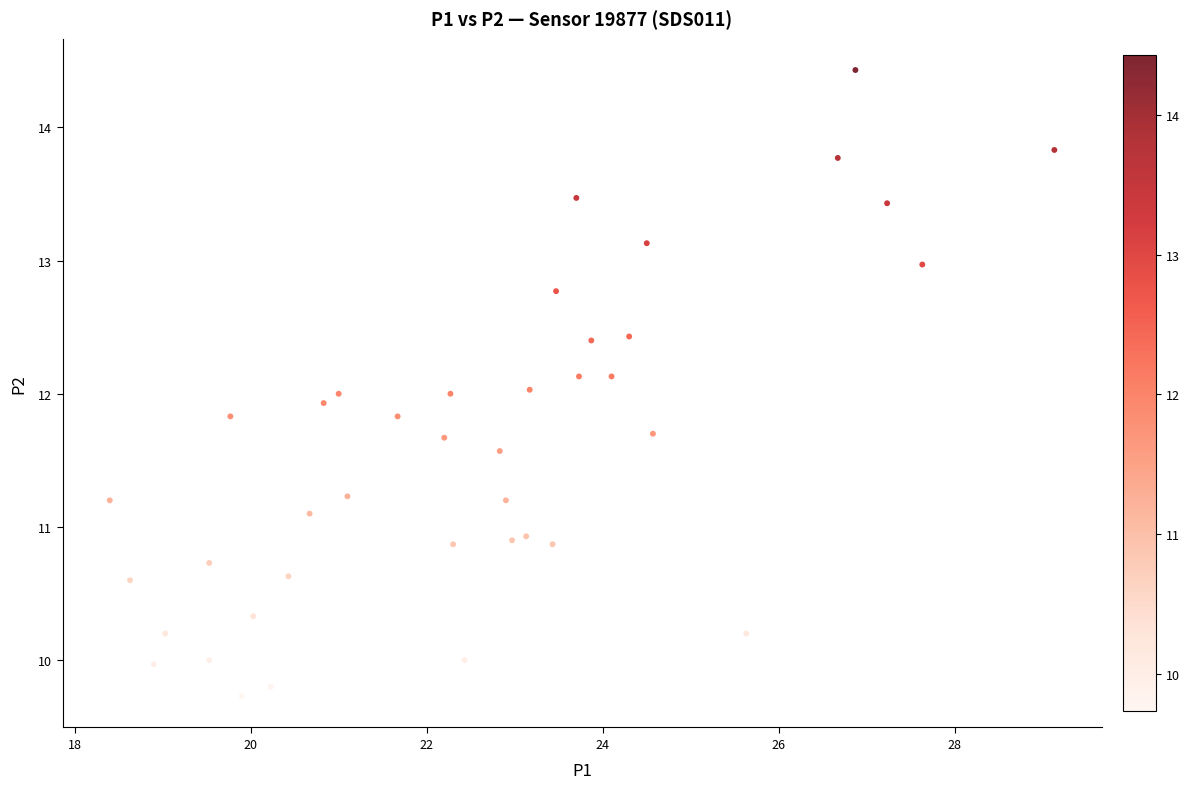

What is the range of X values (max minus min)?

10.7